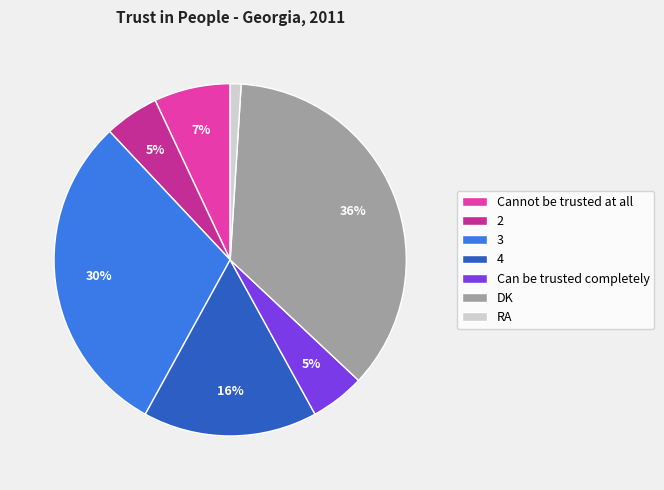

What is the largest slice in the pie chart?

DK